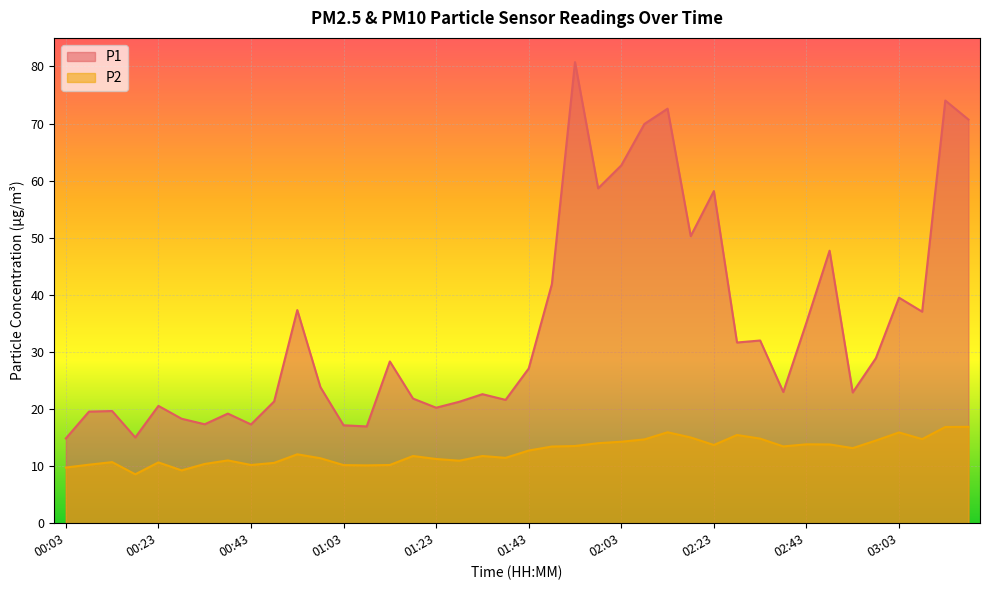

True or false: P2 and P1 cross at least once.

False